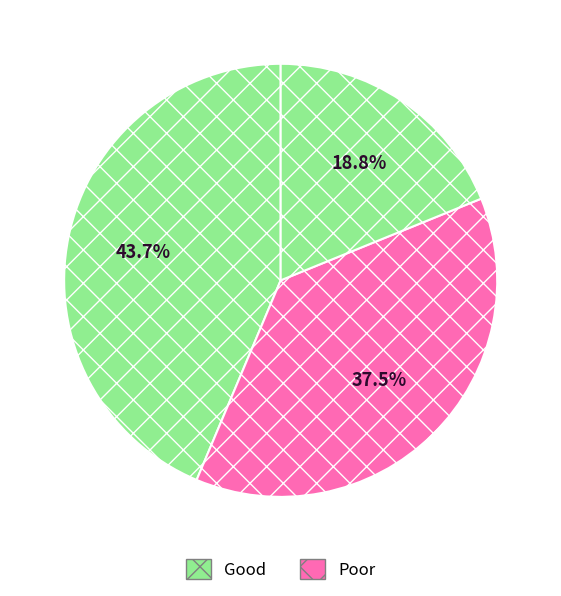

How many segments does this pie chart have?

3